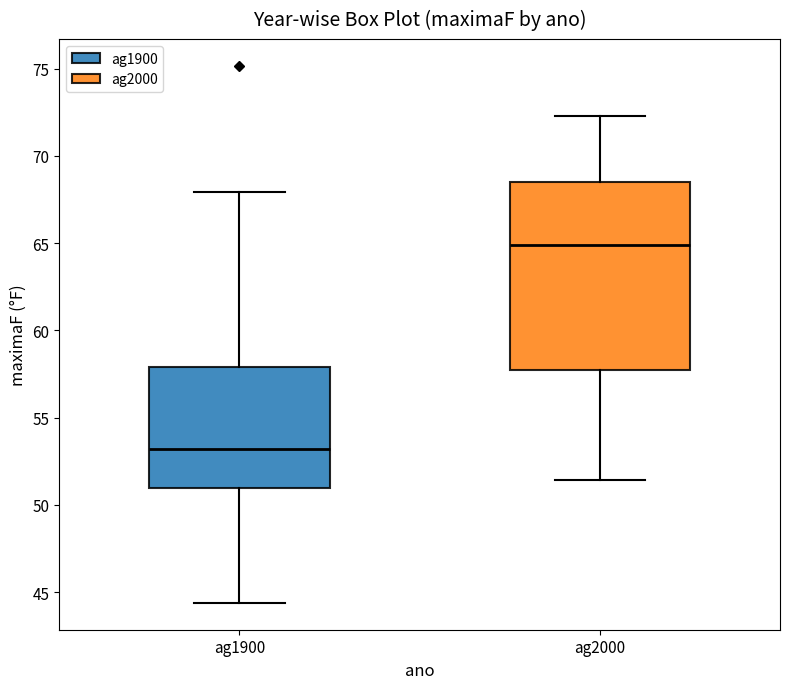

Reading left to right, transcribe this box plot: for each box, give where its median line is, the range the box spans, and where its two whiskers end, as read against the y-axis. The values are not printed on the chart, so give them approximately, as read against the axis.

ag1900: median 53.0, box 51.0 to 58.0, whiskers 44.5 to 68.0
ag2000: median 65.0, box 57.5 to 68.5, whiskers 51.5 to 72.5